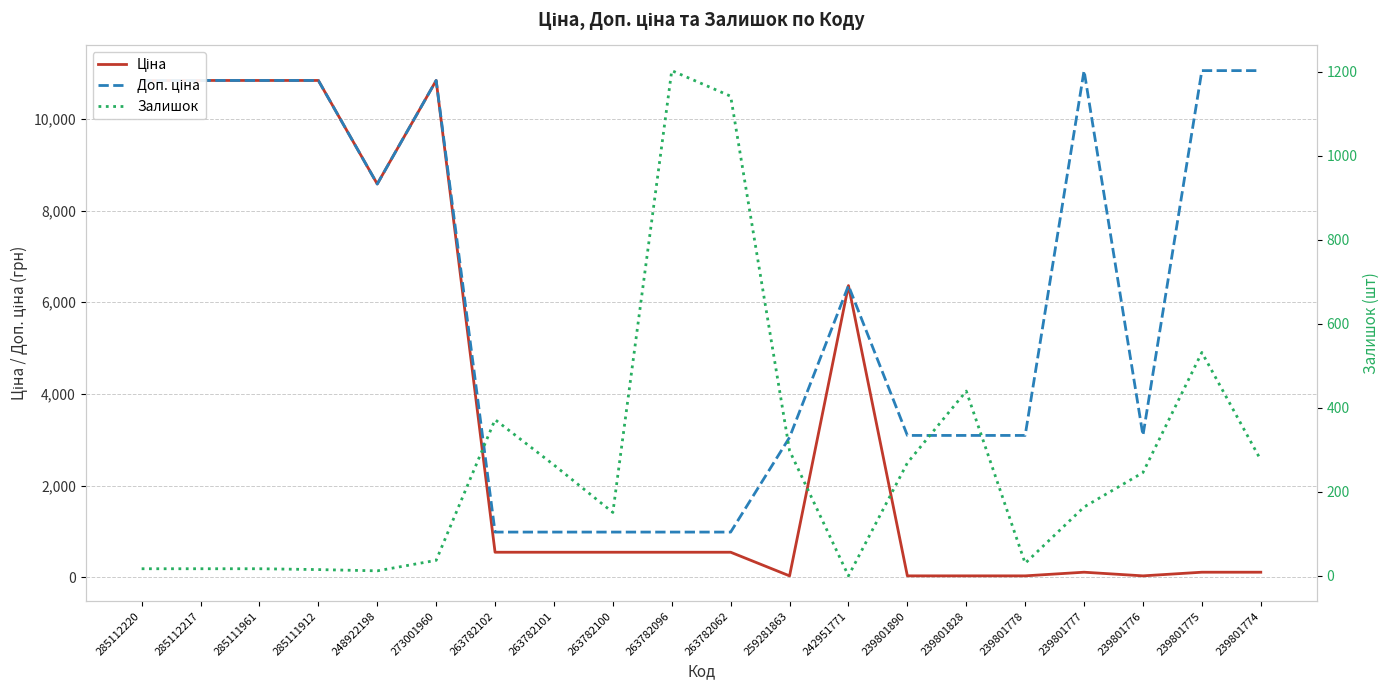

True or false: Доп. ціна and Ціна cross at least once.

False